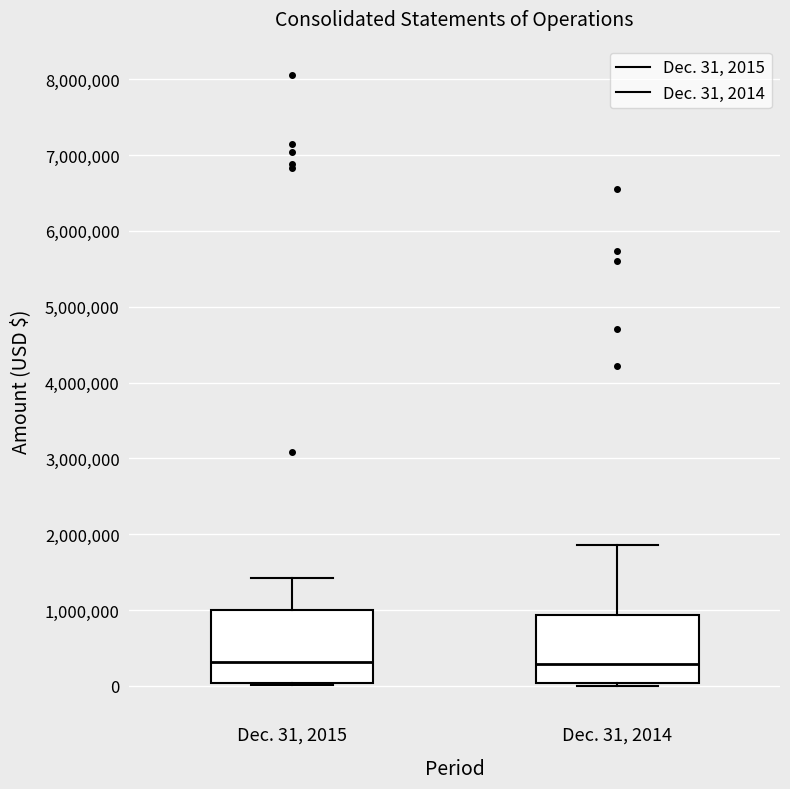

Reading left to right, read every box against the y-axis: the position of its median line, the range the box covers, and the ends of its whiskers. The values are not printed on the chart, so give them approximately, as read against the axis.

Dec. 31, 2015: median 300000, box 0 to 1000000, whiskers 0 (just below the box's lower edge) to 1400000
Dec. 31, 2014: median 300000, box 0 to 900000, whiskers 0 (just below the box's lower edge) to 1900000